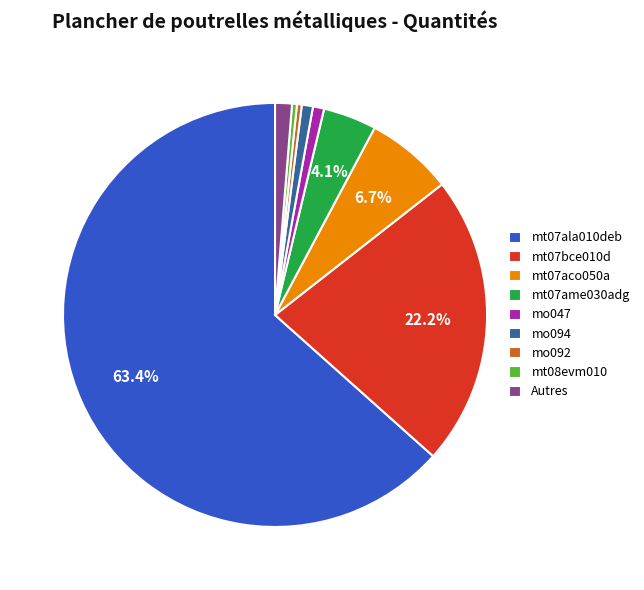

The mo094 slice represents 11% of the pie. True or false?

False